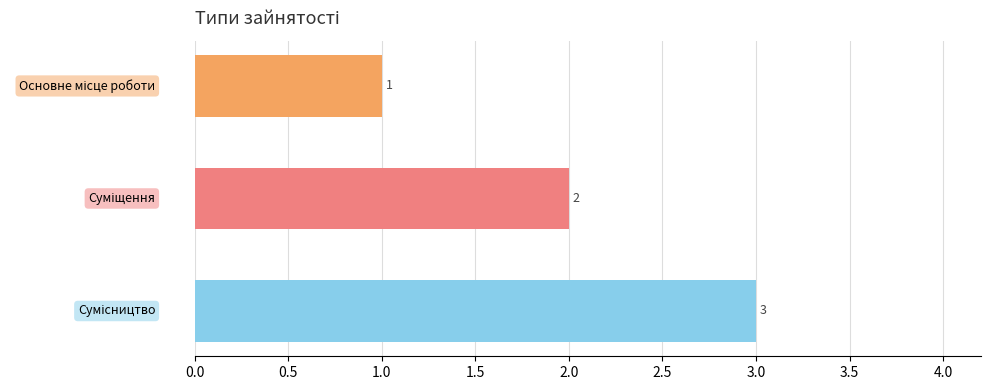

How many data points does each series have?

3